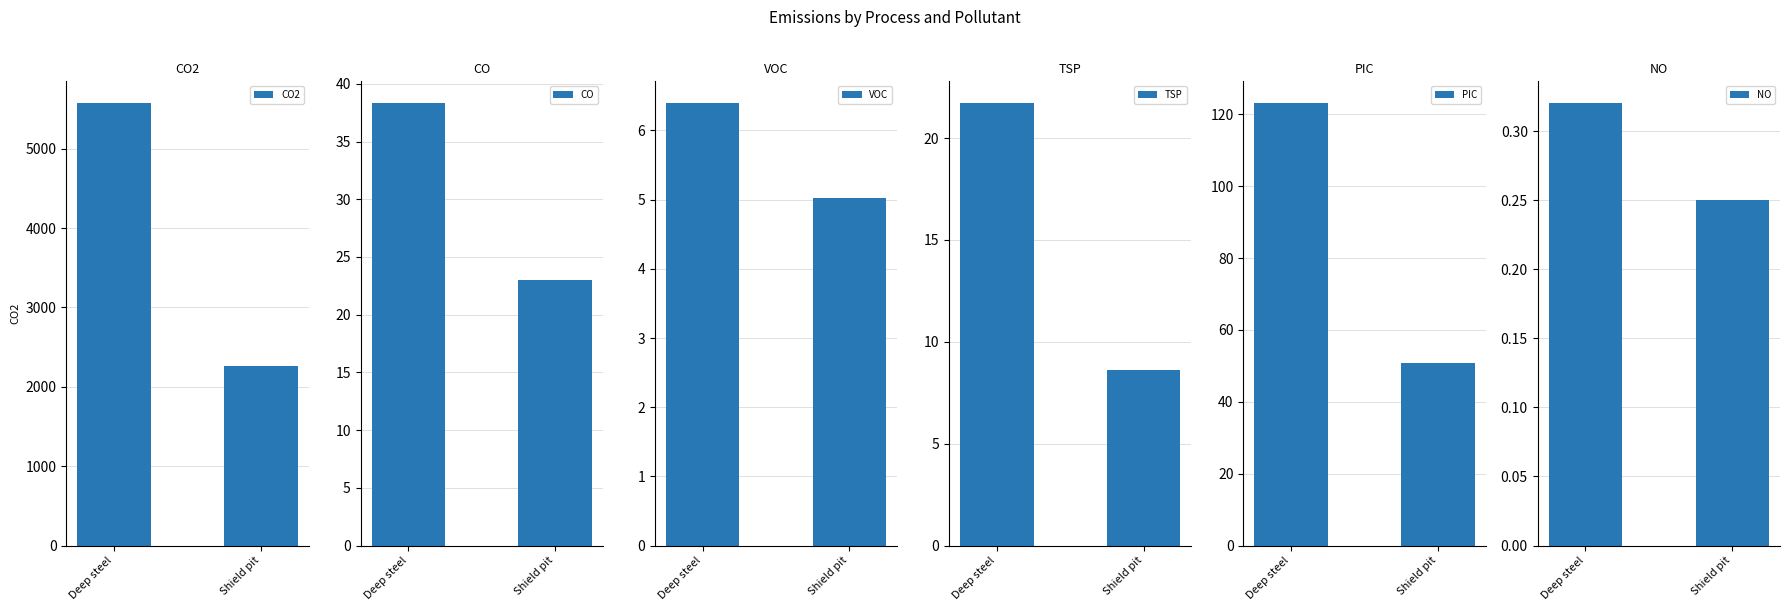

What position from the right is Deep steel?

2